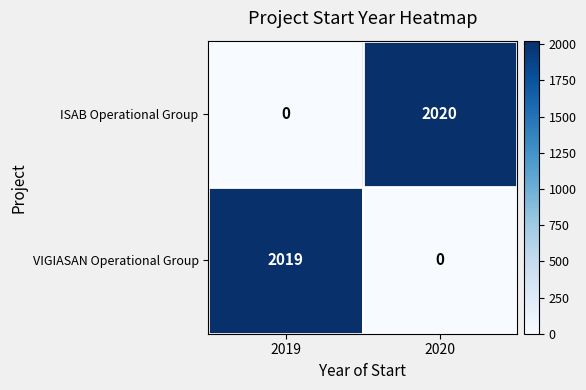

What is the average value of the VIGIASAN Operational Group series?

1010